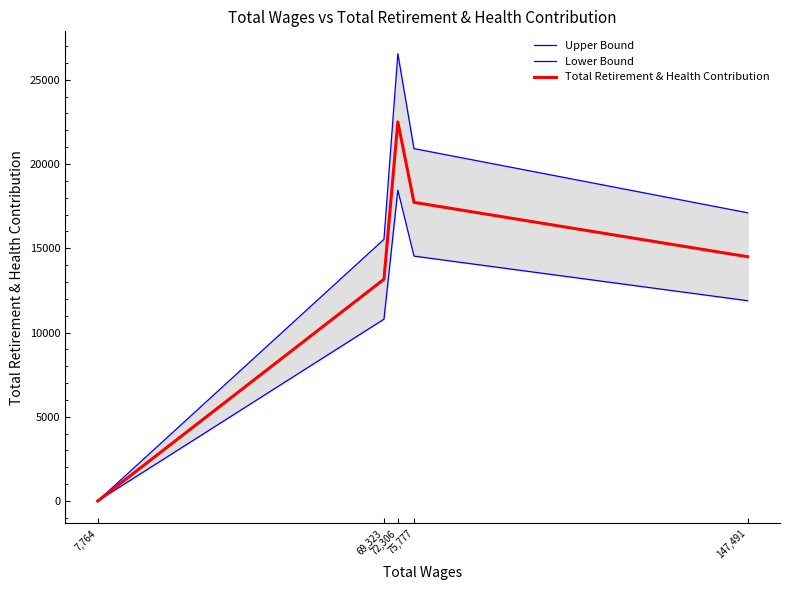

True or false: Lower Bound has more than 2 points higher than both neighbors.

False